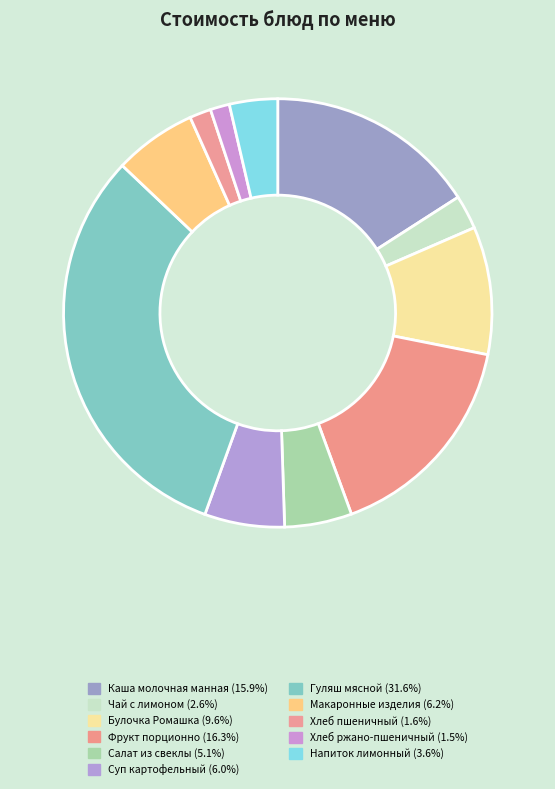

Which slice is the smallest?

Хлеб ржано-пшеничный